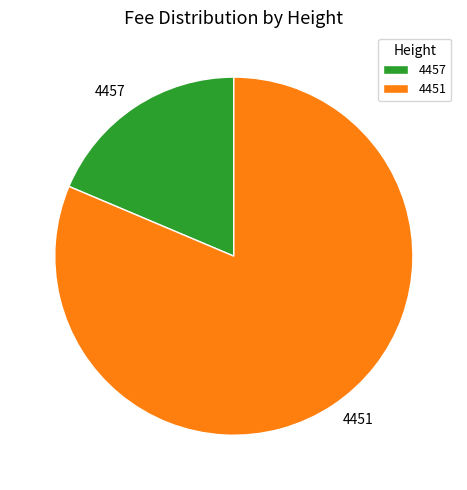

Rank the categories by value from highest to lowest.

4451, 4457